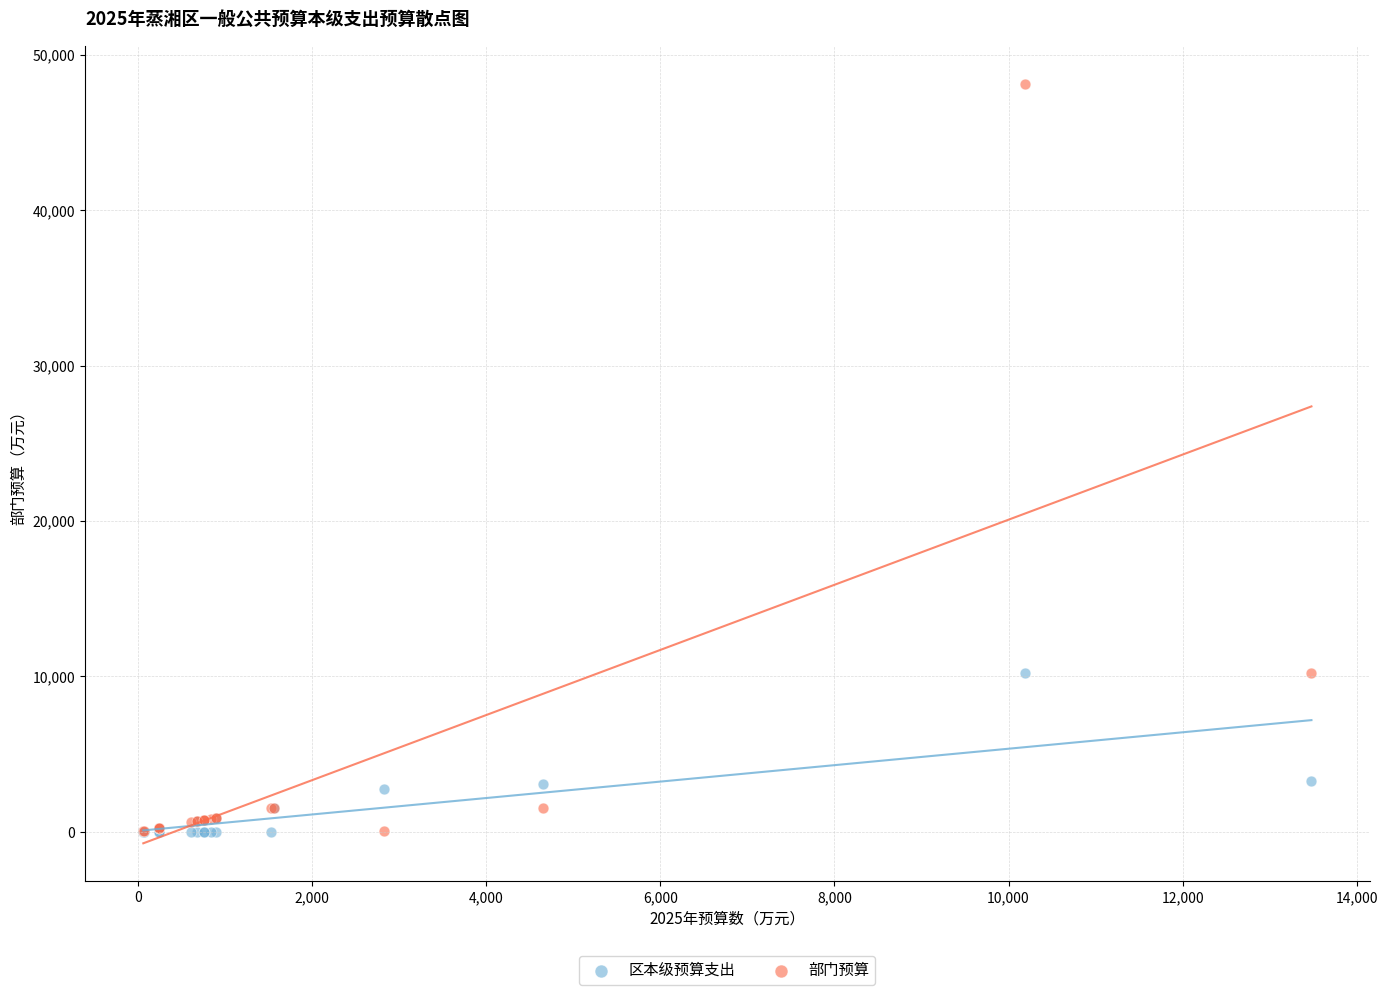

What are all the series names shown in the legend?

区本级预算支出, 部门预算